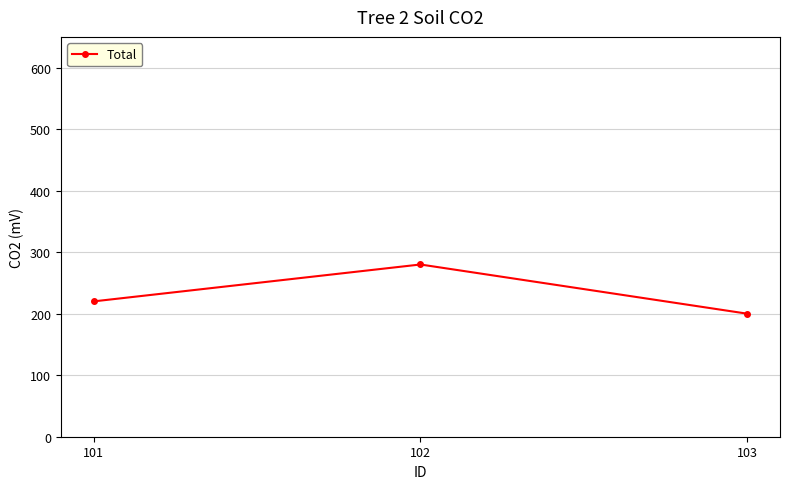

What is the value of the 1st point from the left?

220